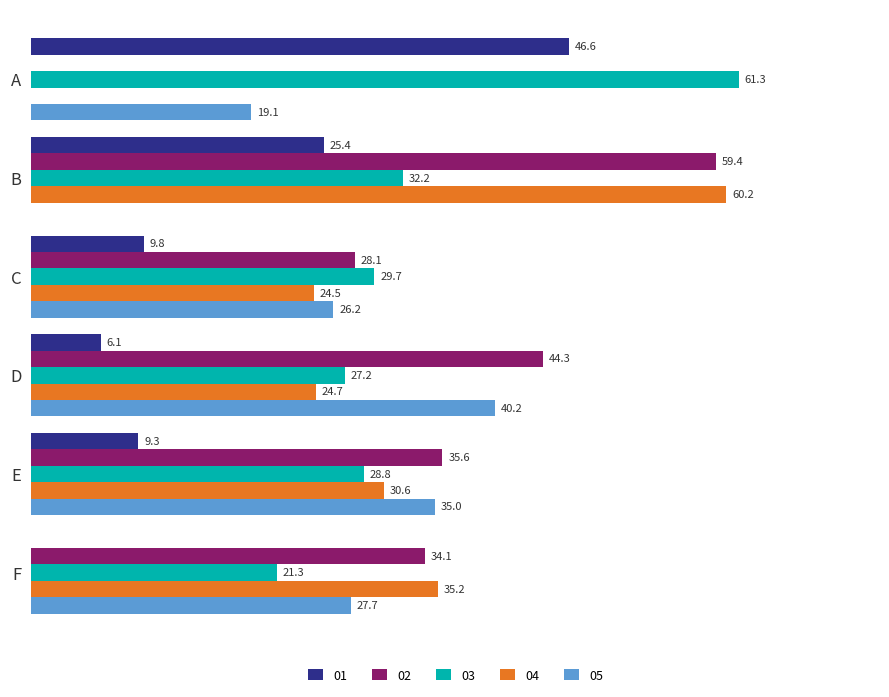

Which label corresponds to the largest value in the chart?

A